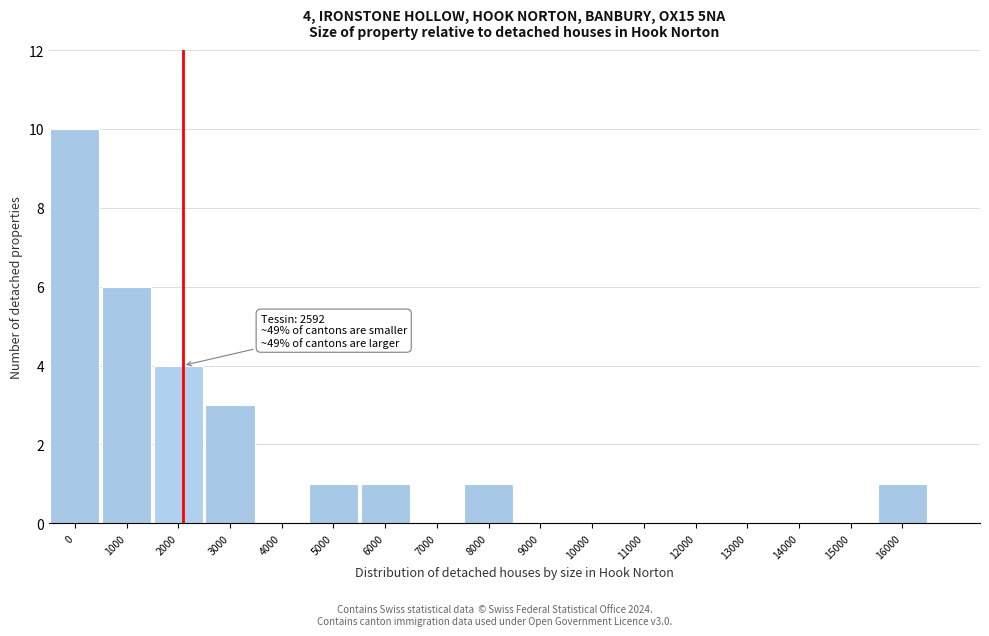

Reading right to left, extract all data points from this chart.

16000=1	15000=0	14000=0	13000=0	12000=0	11000=0	10000=0	9000=0	8000=1	7000=0	6000=1	5000=1	4000=0	3000=3	2000=4	1000=6	0=10